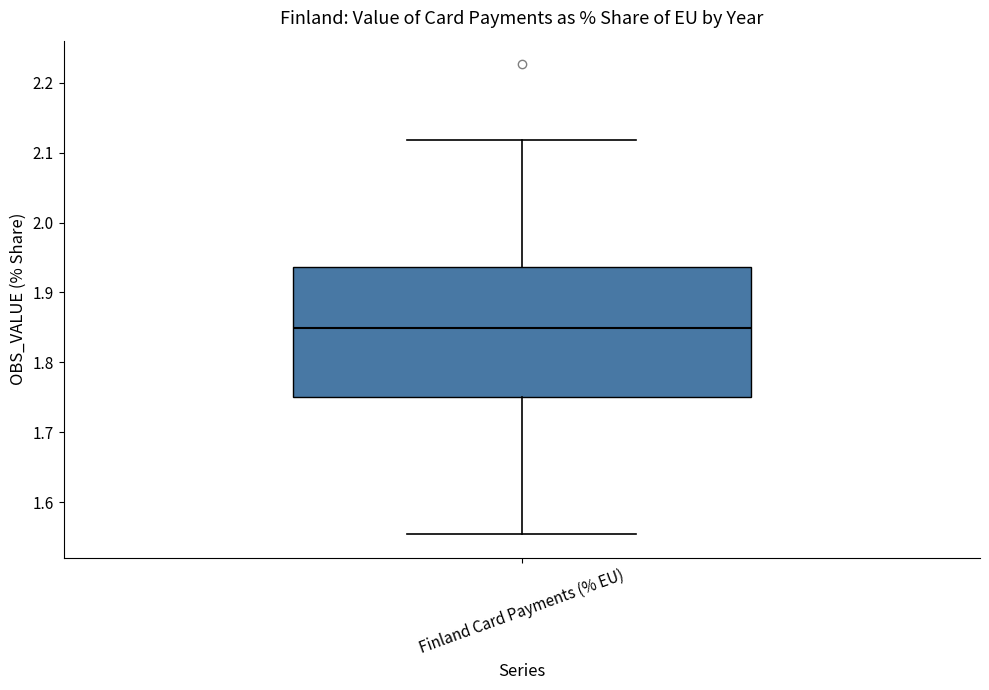

Transcribe this box plot: give where the median line is, the range the box spans, and where the two whiskers end, as read against the y-axis. The values are not printed on the chart, so give them approximately, as read against the axis.

median 1.85, box 1.75 to 1.94, whiskers 1.55 to 2.12